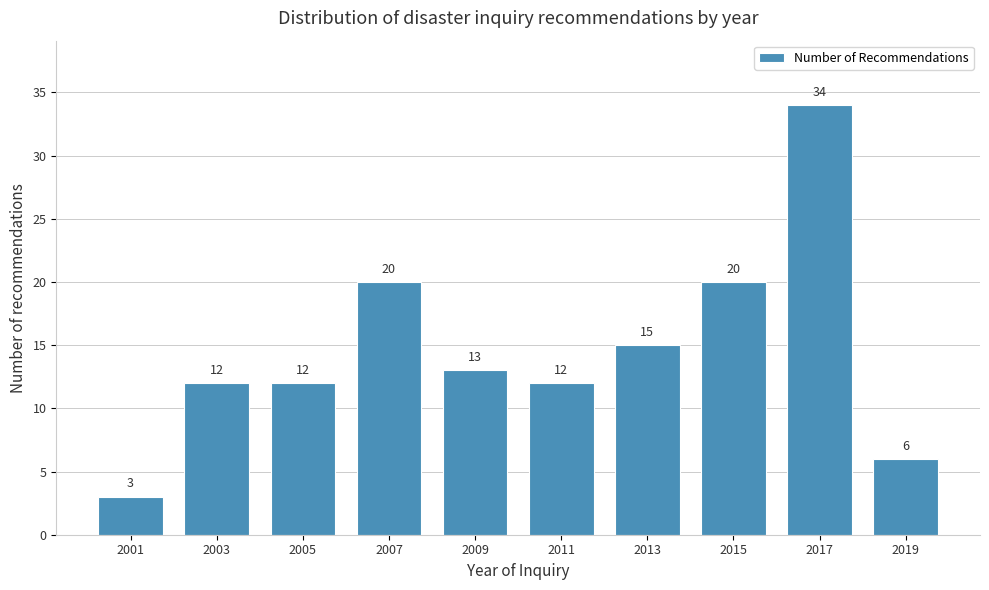

Reading right to left, extract all data points from this chart.

2019=6	2017=34	2015=20	2013=15	2011=12	2009=13	2007=20	2005=12	2003=12	2001=3